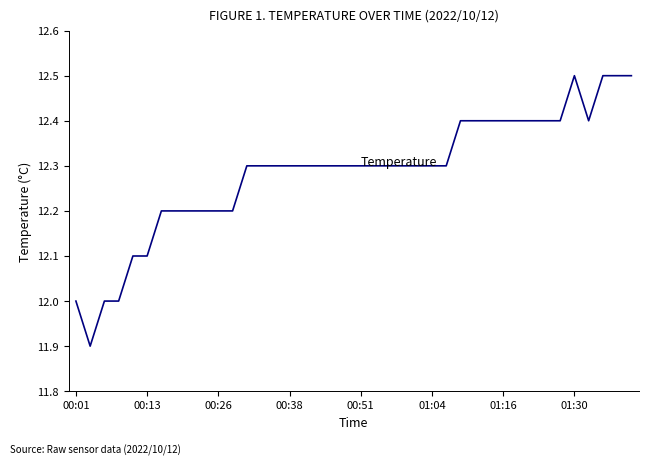

What is the smallest value displayed?

11.9